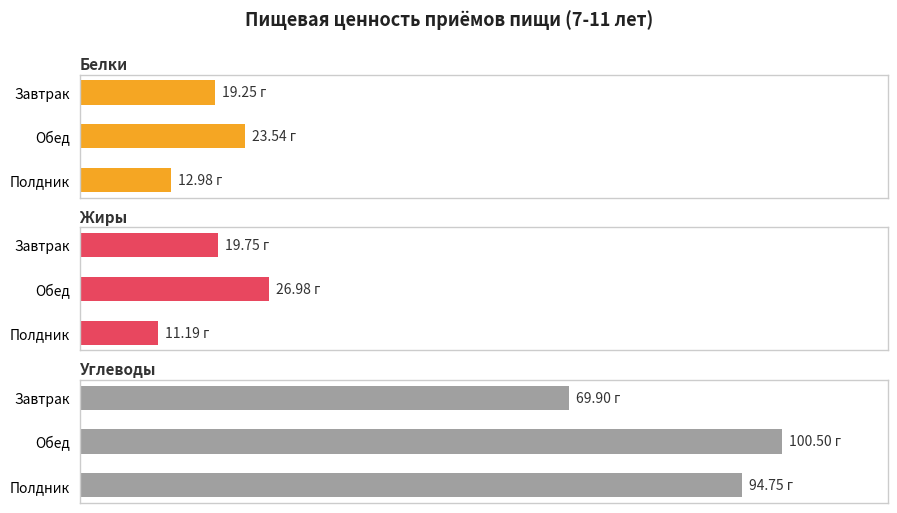

What is the total value across all series at Обед?

151.0